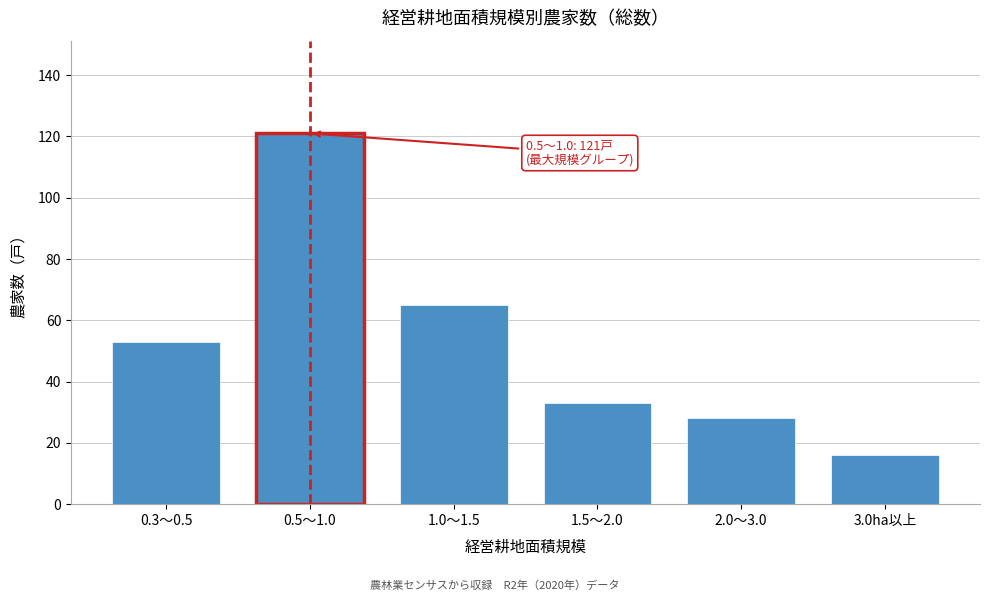

Reading left to right, extract all data points from this chart.

53	121	65	33	28	16